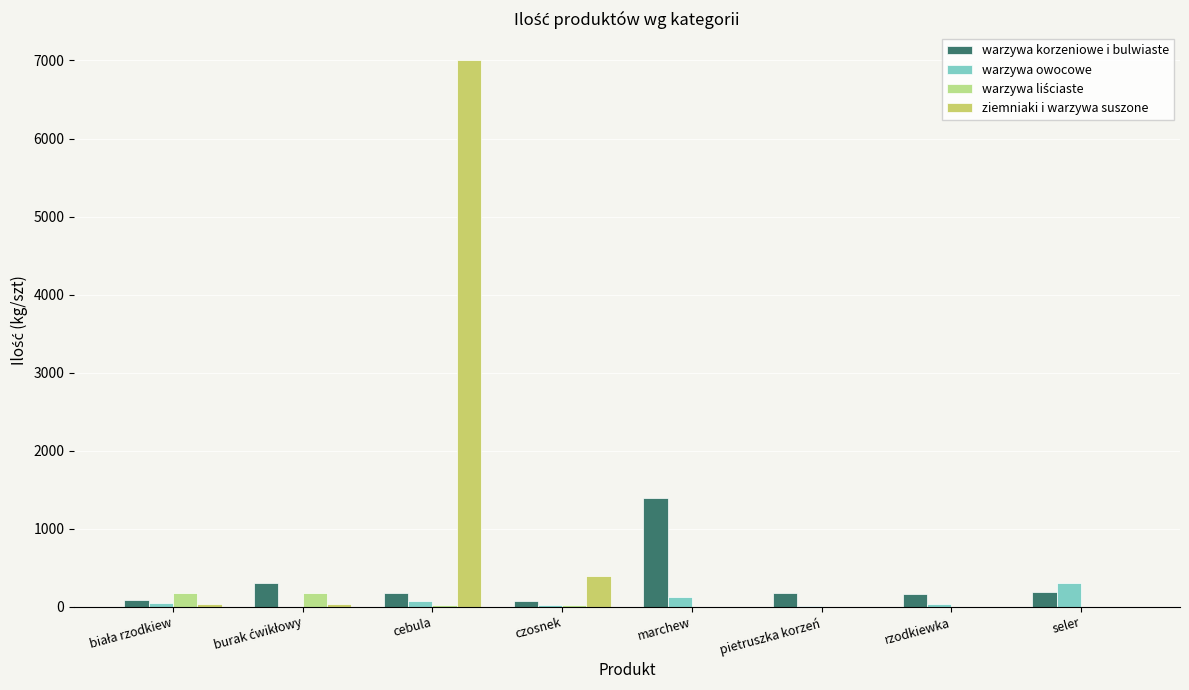

What is the sum of the warzywa owocowe values at seler and biała rzodkiew?

350